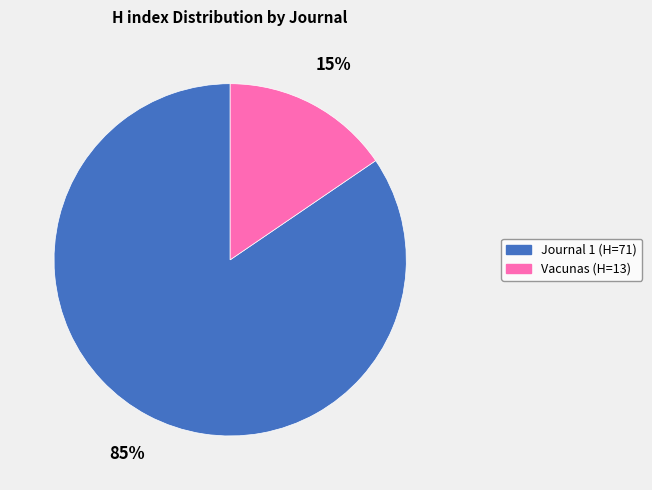

Does any single category account for the majority?

Yes